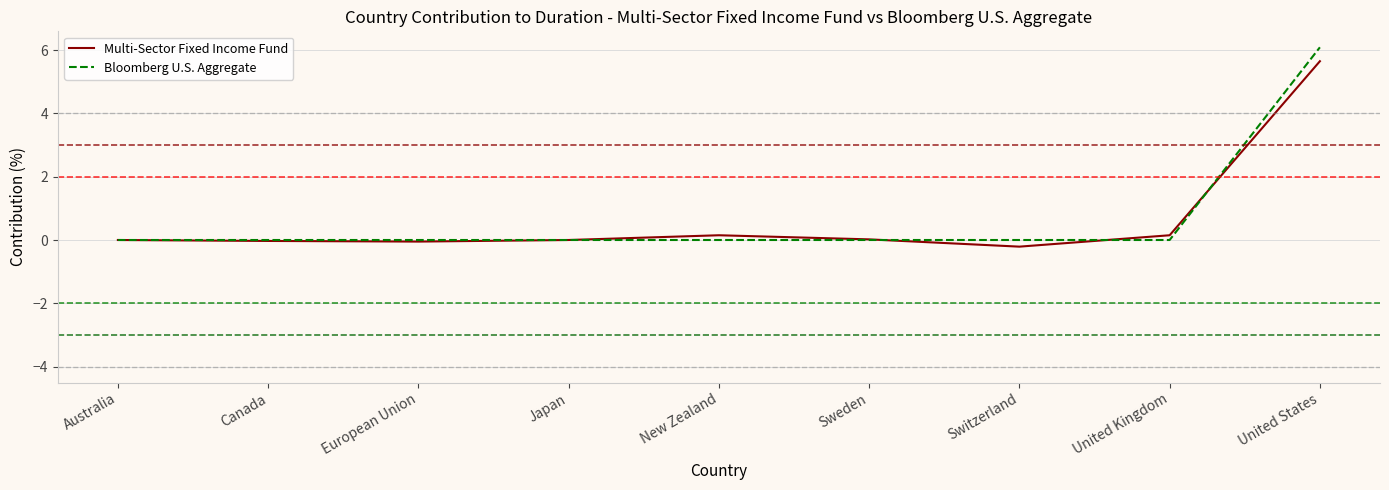

True or false: Bloomberg U.S. Aggregate has a value of 0.0 at Sweden.

True